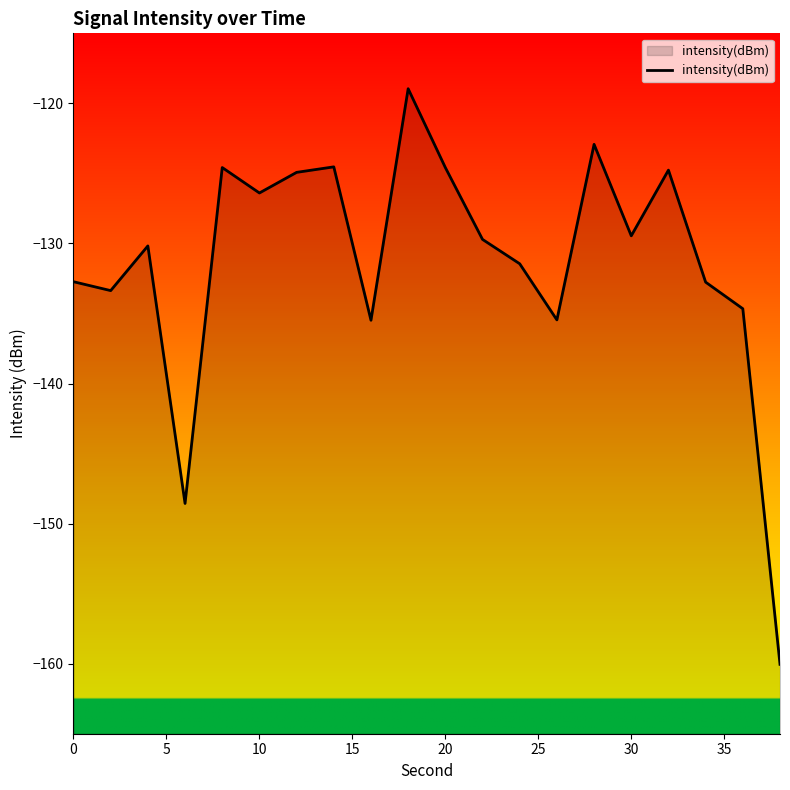

What is the maximum value shown in the chart?

-119.0